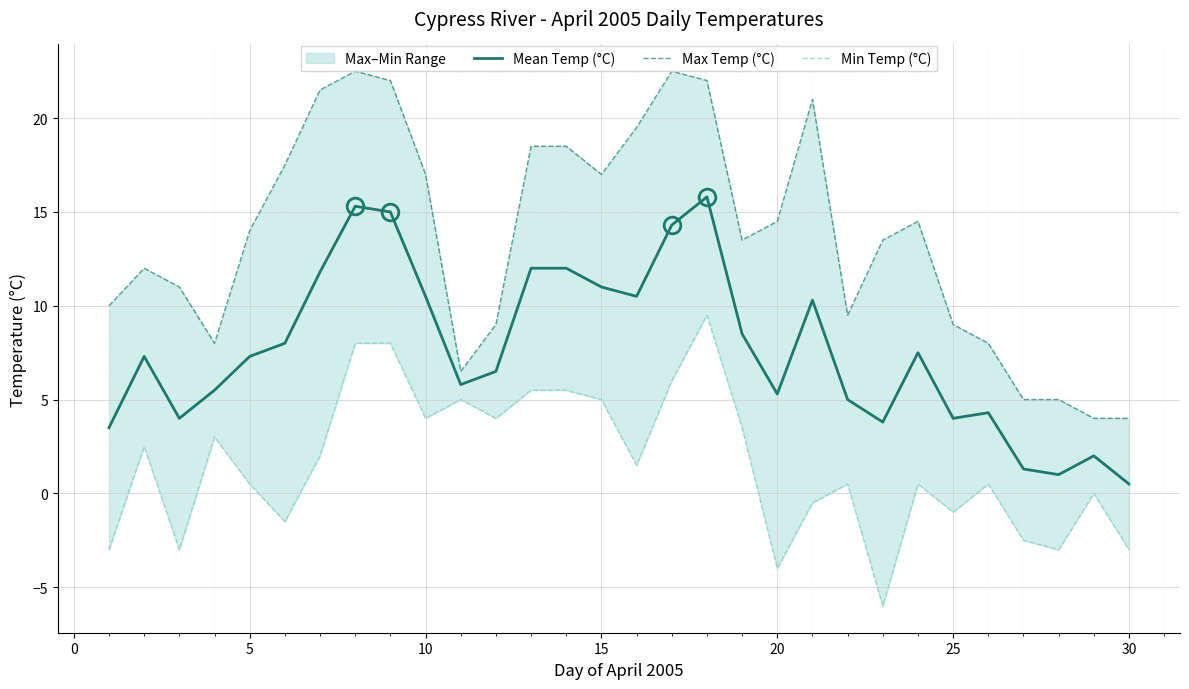

True or false: Mean Temp (°C) and Min Temp (°C) intersect in this chart.

False